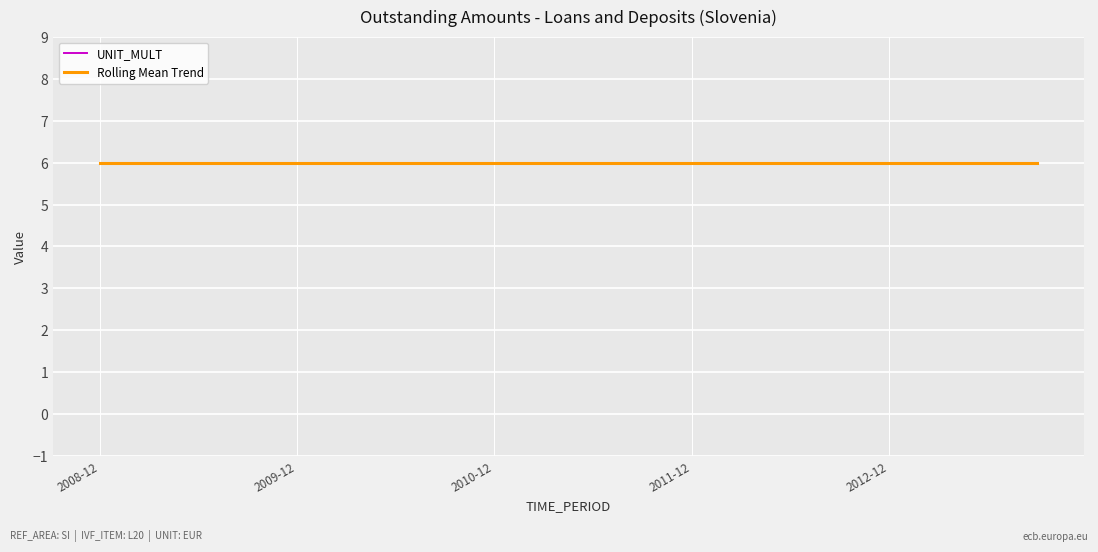

What is the lowest value of the UNIT_MULT series?

6